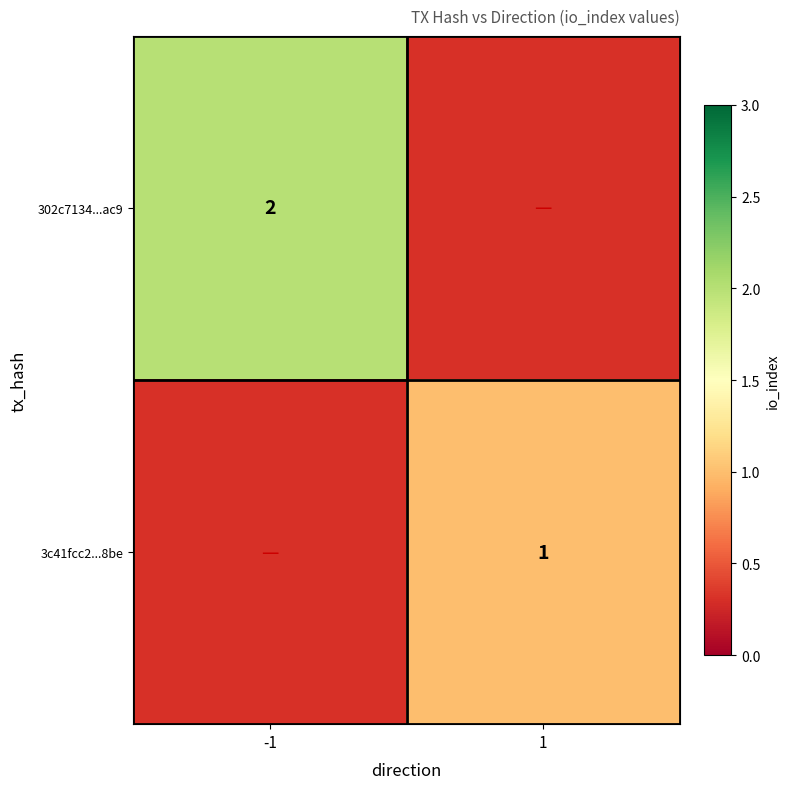

Which category has the highest value across all series?

-1